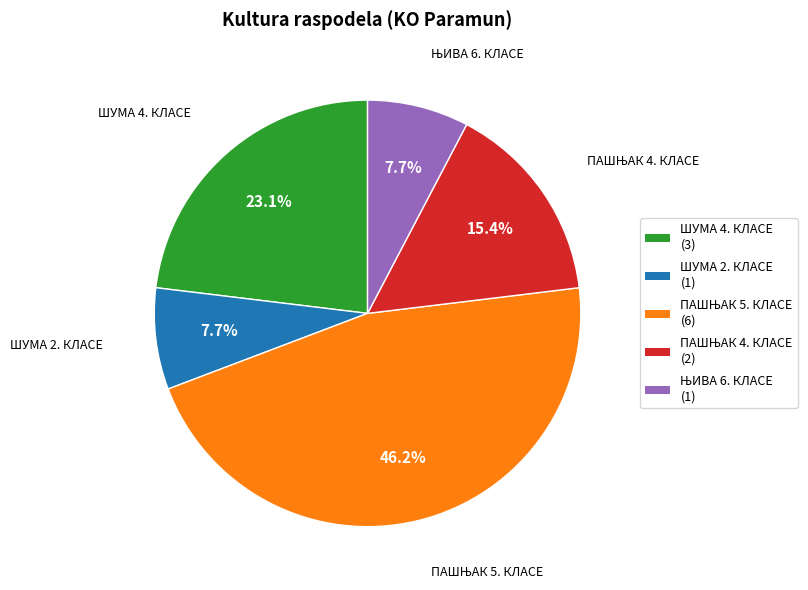

To the nearest percent, what is the average slice percentage?

20%